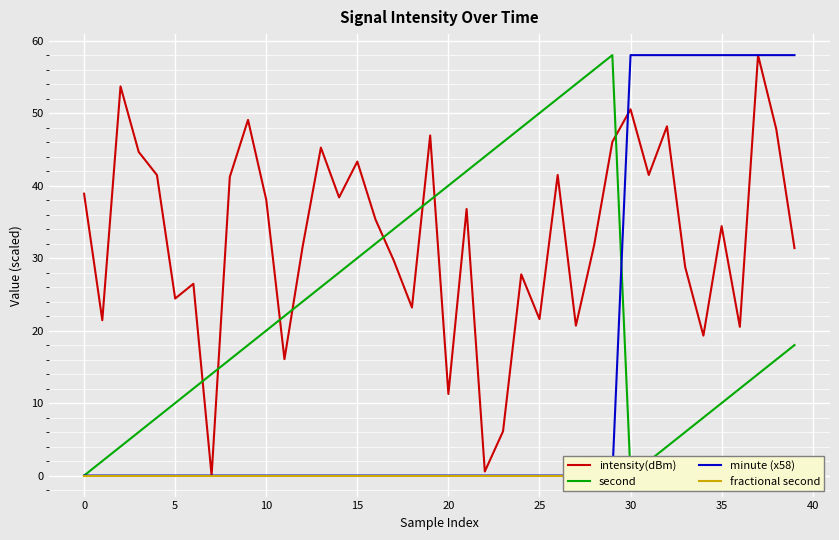

How many categories are shown in the chart?

40